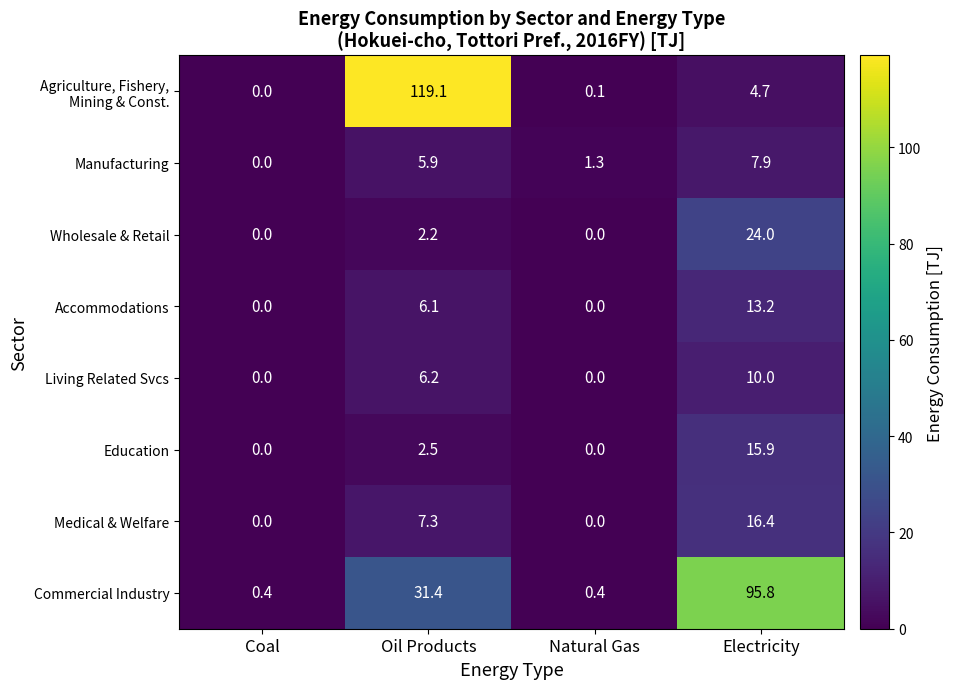

How many series are shown in this chart?

8